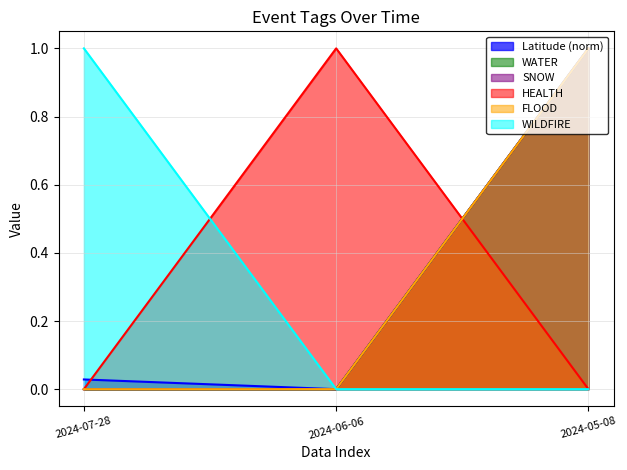

Is the value of WATER at 2024-05-08 greater than the value of WILDFIRE at 2024-07-28?

No